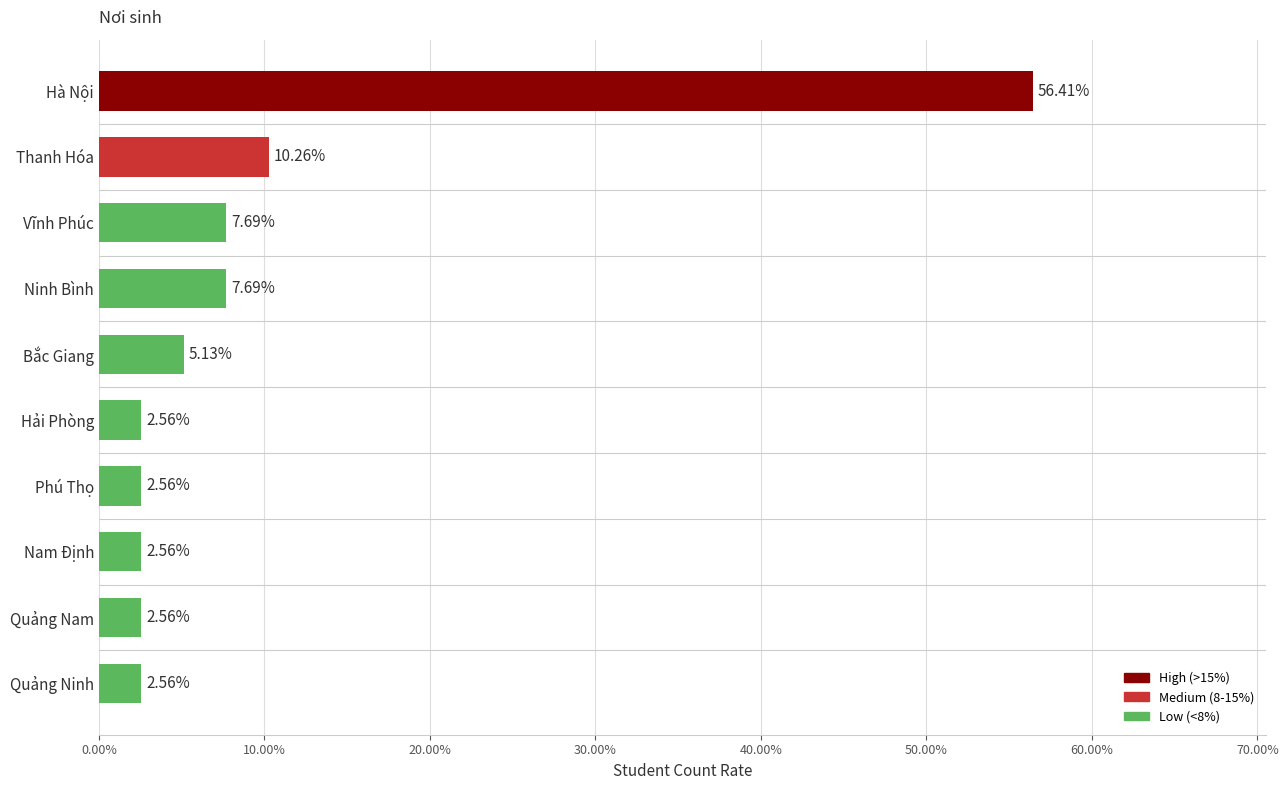

What is the greatest value displayed?

56.4